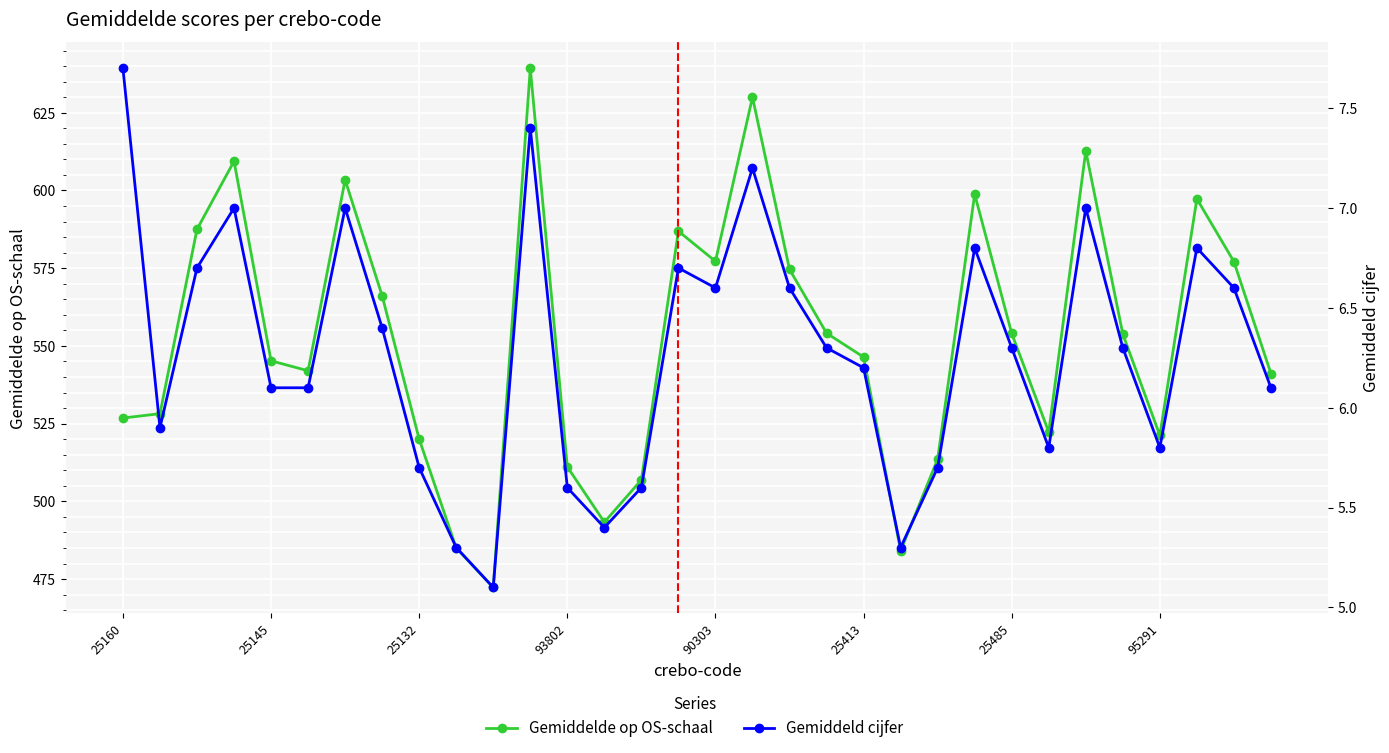

What is the total value across all series at 23?

605.6